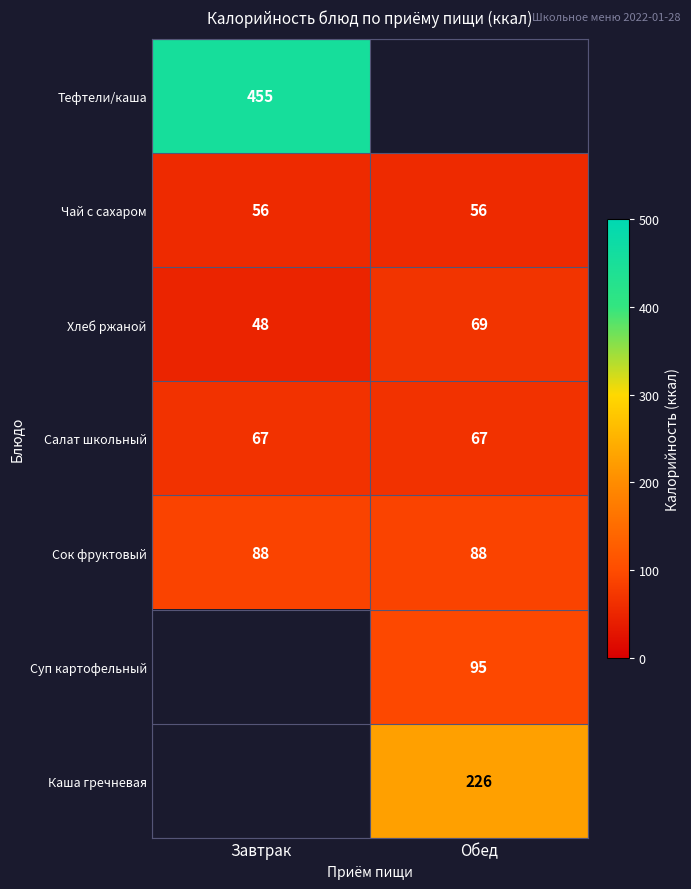

What is the difference between the Хлеб ржаной values at Завтрак and Обед?

21